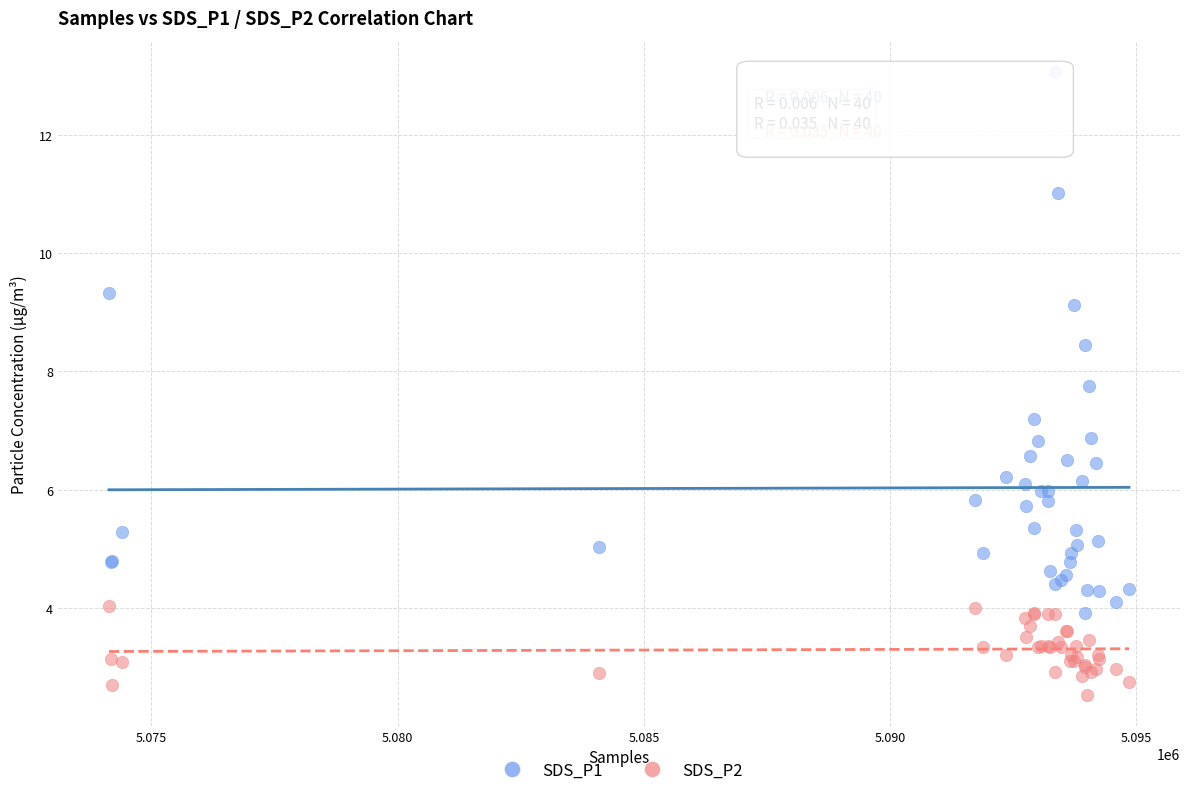

Which series has the widest spread of Y values?

SDS_P1